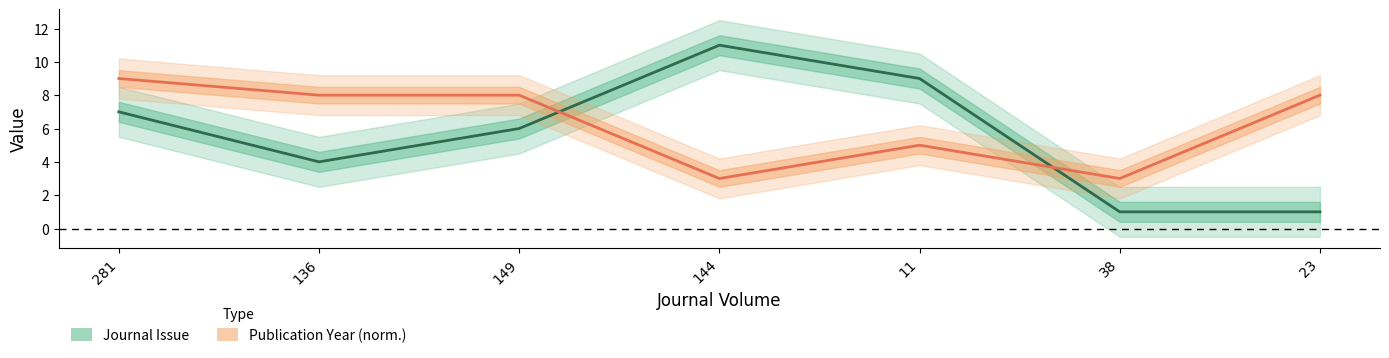

Count the number of categories in the chart.

7